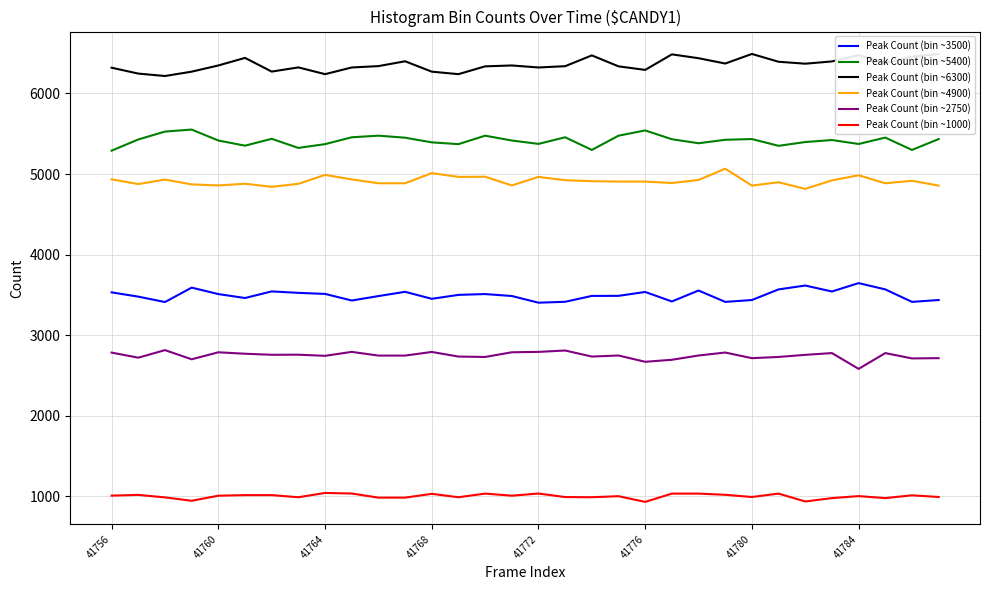

True or false: Peak Count (bin ~4900) has more than 1 points higher than both neighbors.

True